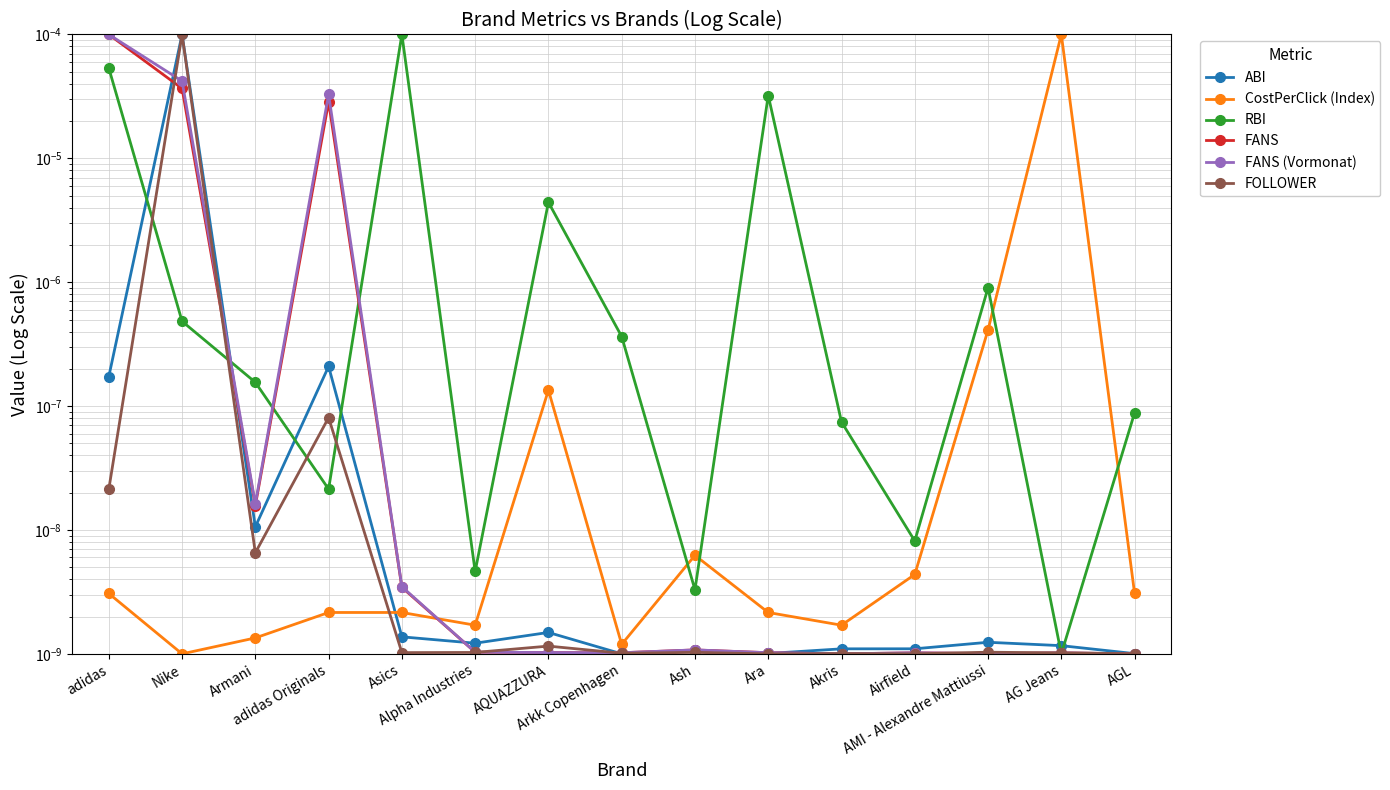

True or false: FANS (Vormonat) has a value of 0.0 at Ash.

False